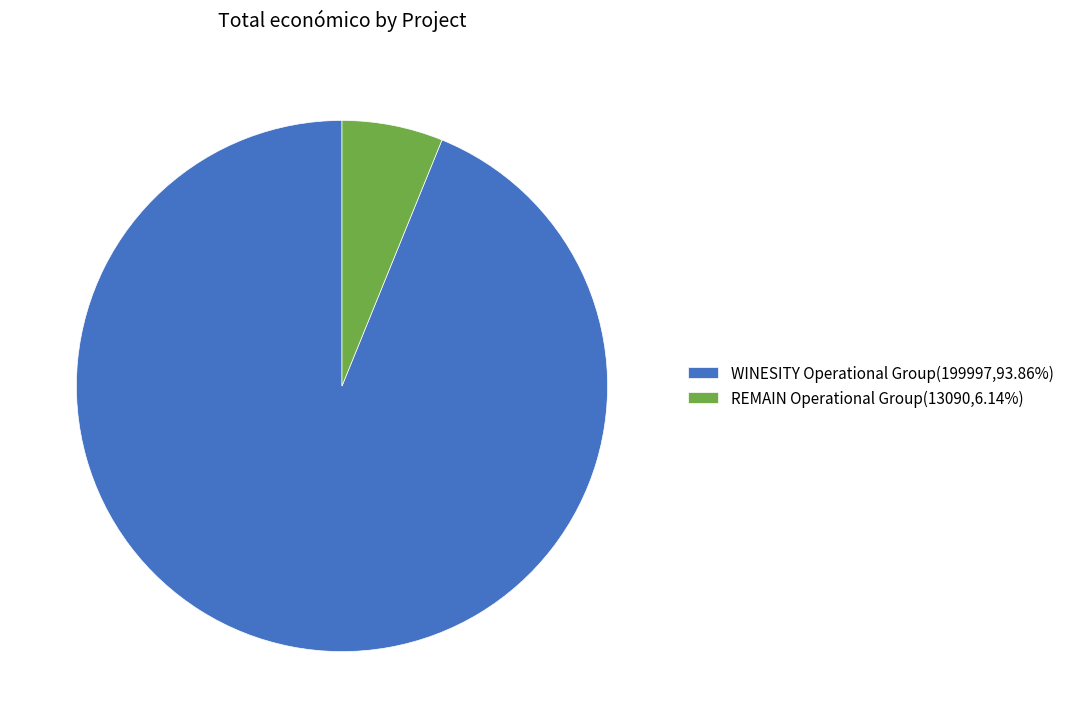

Rank the categories by value from highest to lowest.

WINESITY Operational Group, REMAIN Operational Group